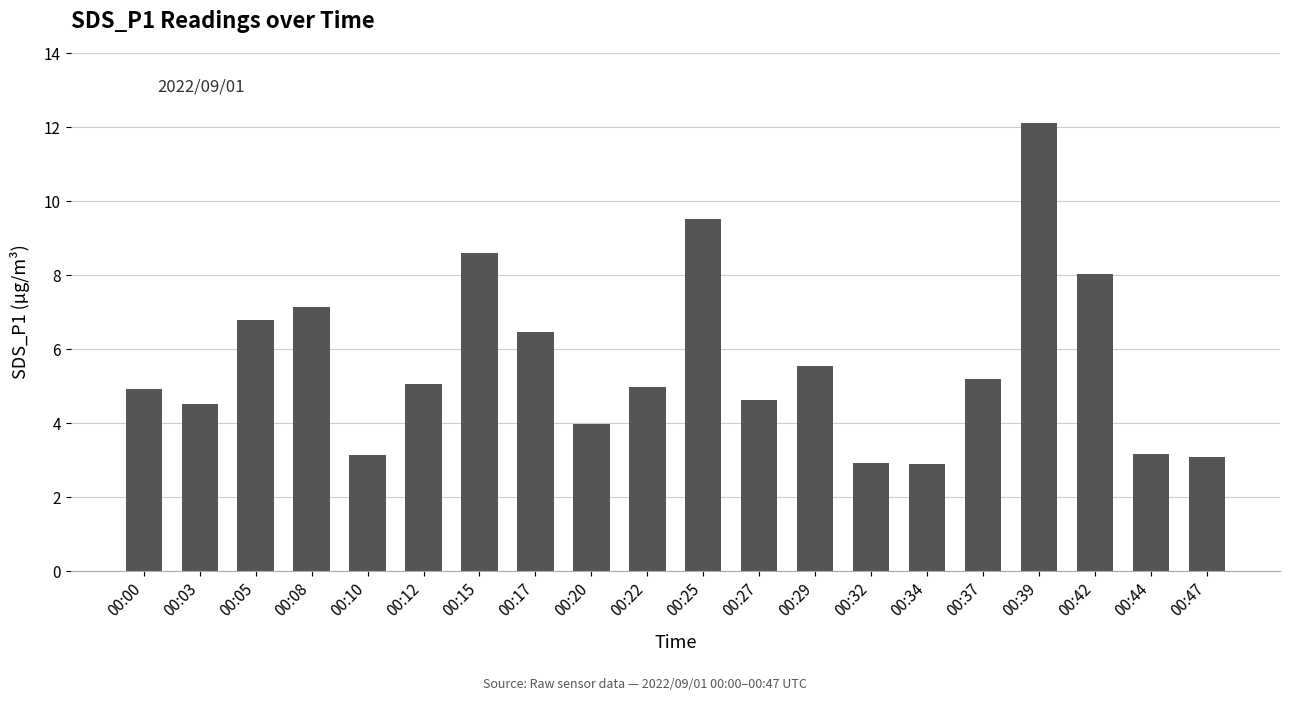

Is it true that the value at 00:08 is 7.2?

True